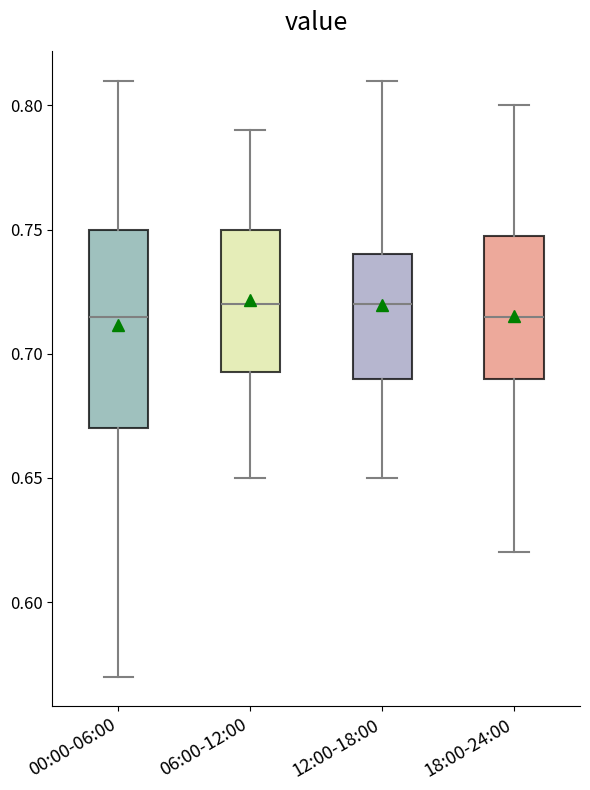

Reading left to right, transcribe this box plot: for each box, give where its median line is, the range the box spans, and where its two whiskers end, as read against the y-axis. The values are not printed on the chart, so give them approximately, as read against the axis.

00:00-06:00: median 0.715, box 0.670 to 0.750, whiskers 0.570 to 0.810
06:00-12:00: median 0.720, box 0.695 to 0.750, whiskers 0.650 to 0.790
12:00-18:00: median 0.720, box 0.690 to 0.740, whiskers 0.650 to 0.810
18:00-24:00: median 0.715, box 0.690 to 0.750, whiskers 0.620 to 0.800